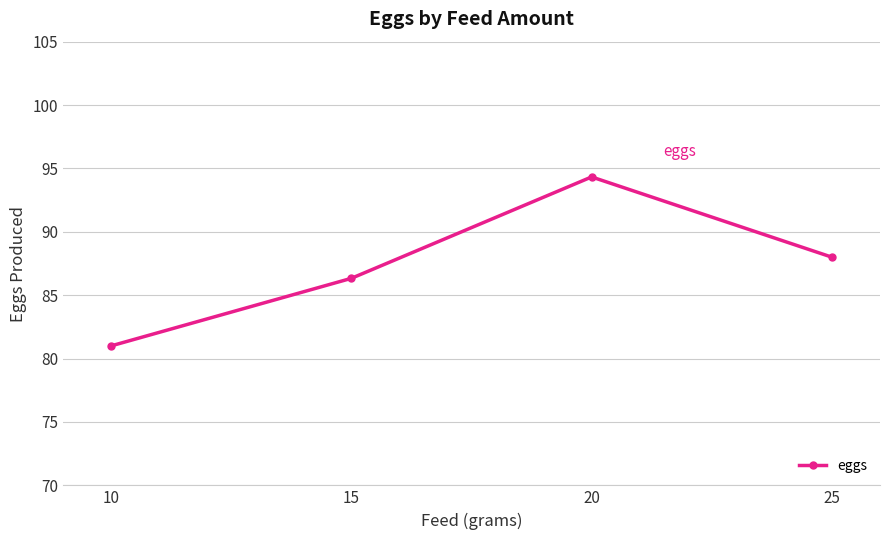

Does the chart have visible grid lines?

Yes